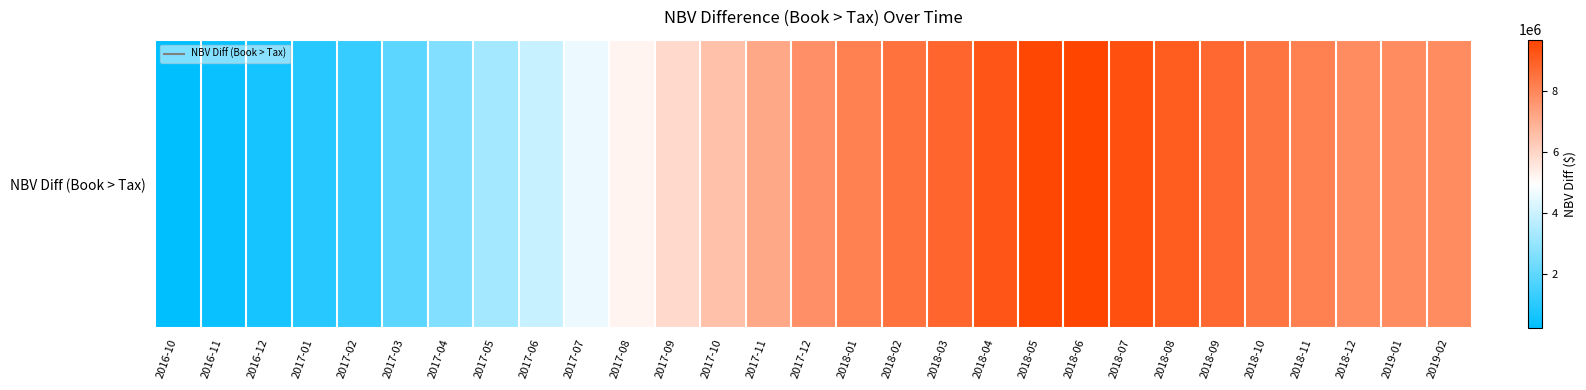

Reading right to left, list all the values displayed in this chart.

7900592.7	7877982.5	7855372.4	8161526.7	8467681.1	8773835.4	9079989.8	9386144.1	9692298.5	9609748.9	9226507.9	8876217.5	8524579.9	8163476.9	7783260.8	7169176.4	6529696.9	5886268.0	5238501.7	4586830.9	3935160.1	3283489.2	2624132.8	1957090.7	1247812.7	947855.5	647898.3	433190.2	217926.5